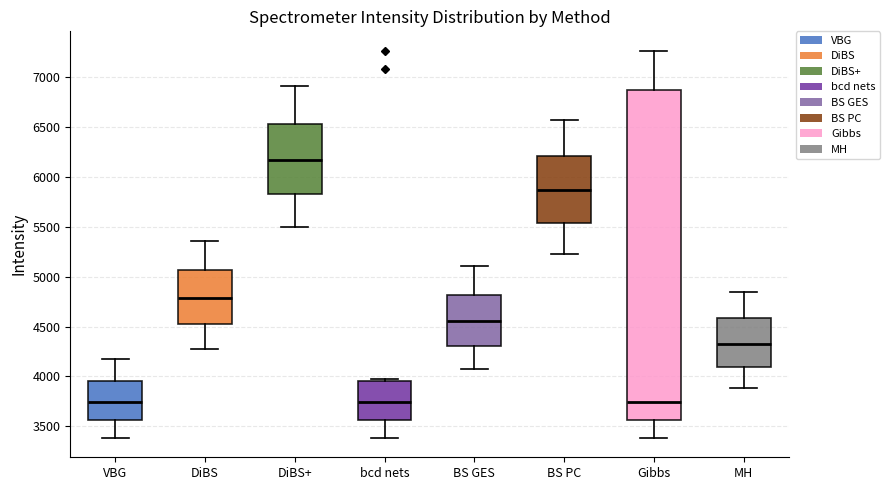

Which box is the tallest, from its lower edge to its upper edge?

Gibbs